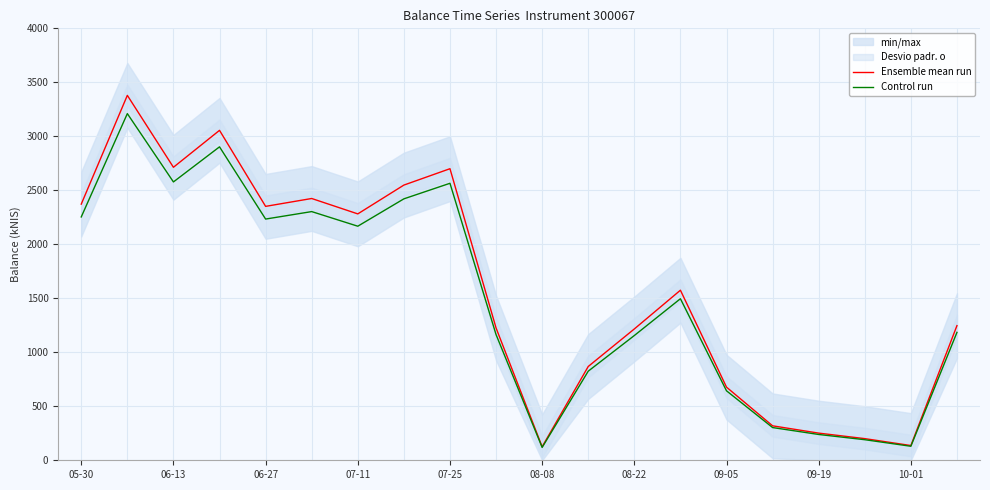

What is the lowest value of the Control run series?

119.0